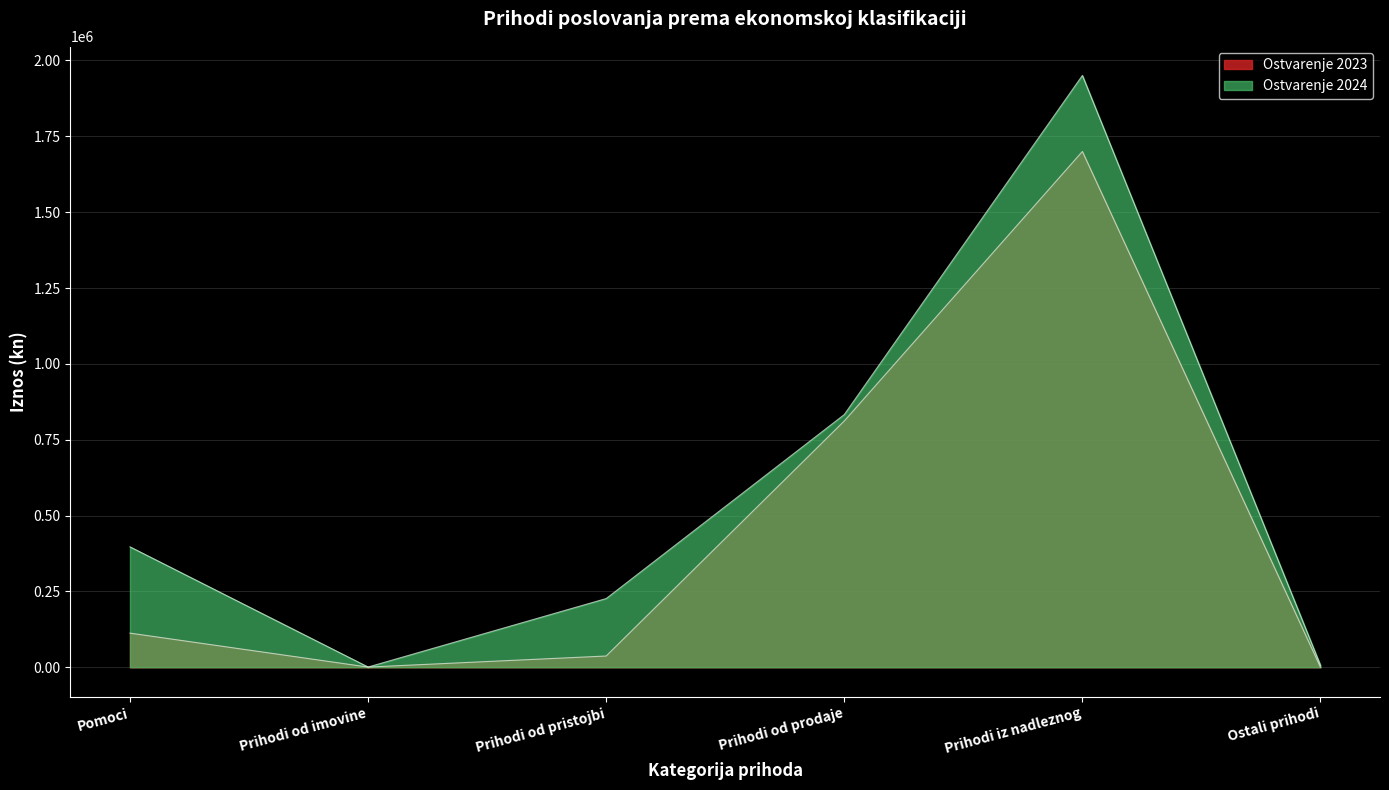

Reading left to right, transcribe all the data shown in this chart.

Ostvarenje 2023: 112570.1	694.7	37137.5	811743.1	1699971.9	0.0
Ostvarenje 2024: 396954.4	835.5	226511.2	832932.8	1950621.4	6563.5